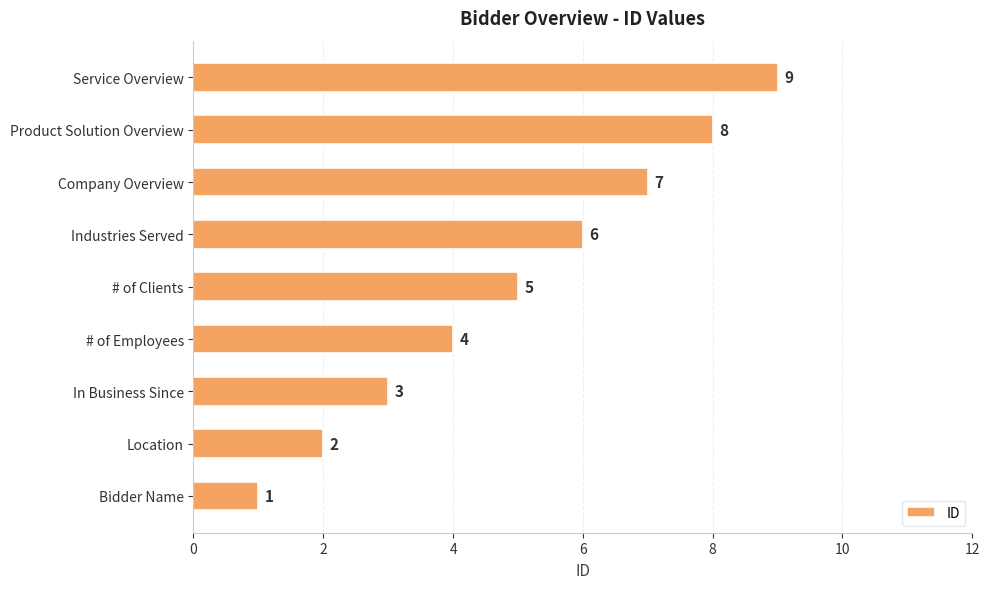

Which label corresponds to the largest value in the chart?

Service Overview